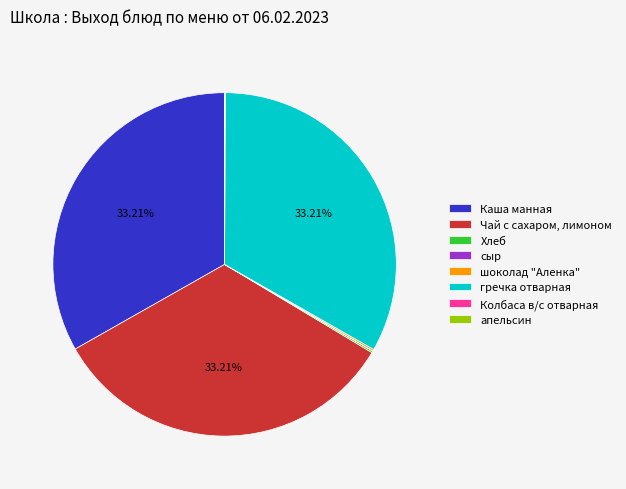

To the nearest percent, what portion does Чай с сахаром, лимоном represent?

33%